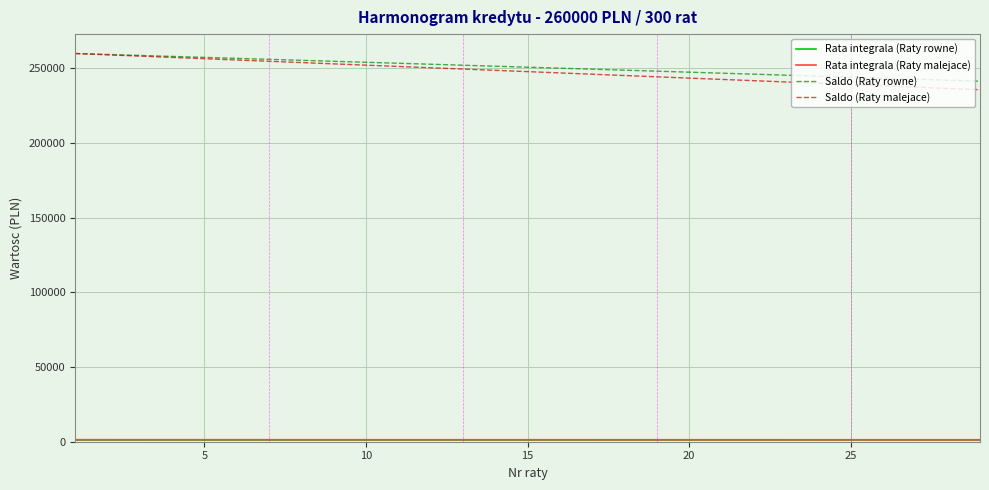

What is the highest value of the Saldo (Raty malejace) series?

260000.0